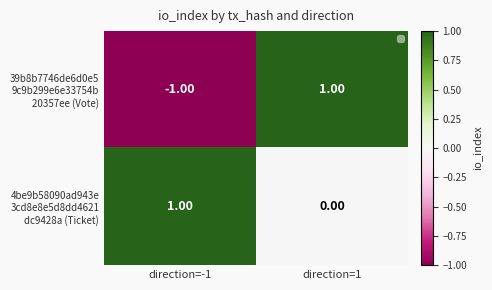

List the series in order of their overall mean, highest first.

4be9b58090ad943e 3cd8e8e5d8dd4621 dc9428a (Ticket), 39b8b7746de6d0e5 9c9b299e6e33754b 20357ee (Vote)